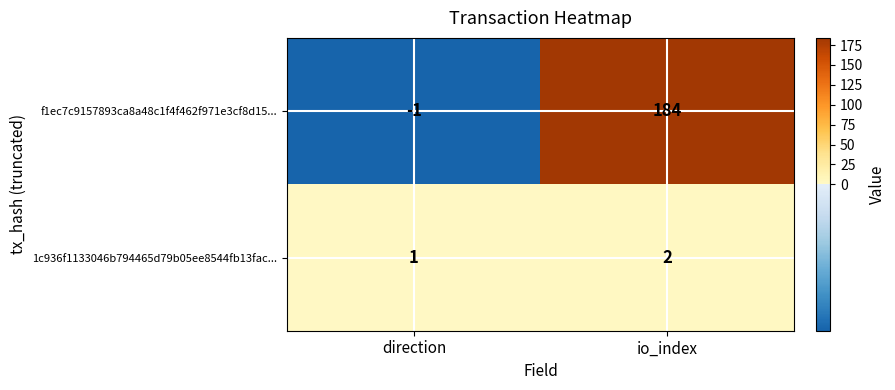

At how many categories does at least one series exceed 146?

1